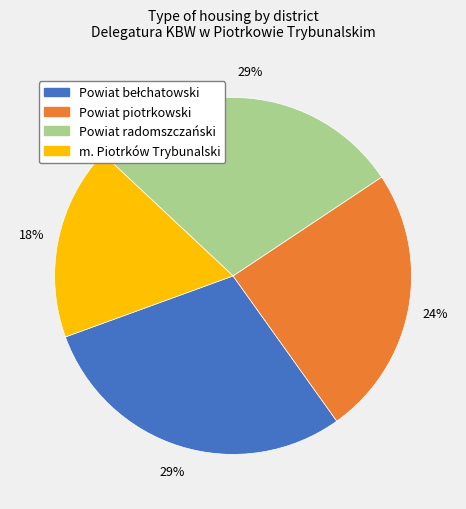

Combined, do m. Piotrków Trybunalski and Powiat piotrkowski account for over 50%?

No